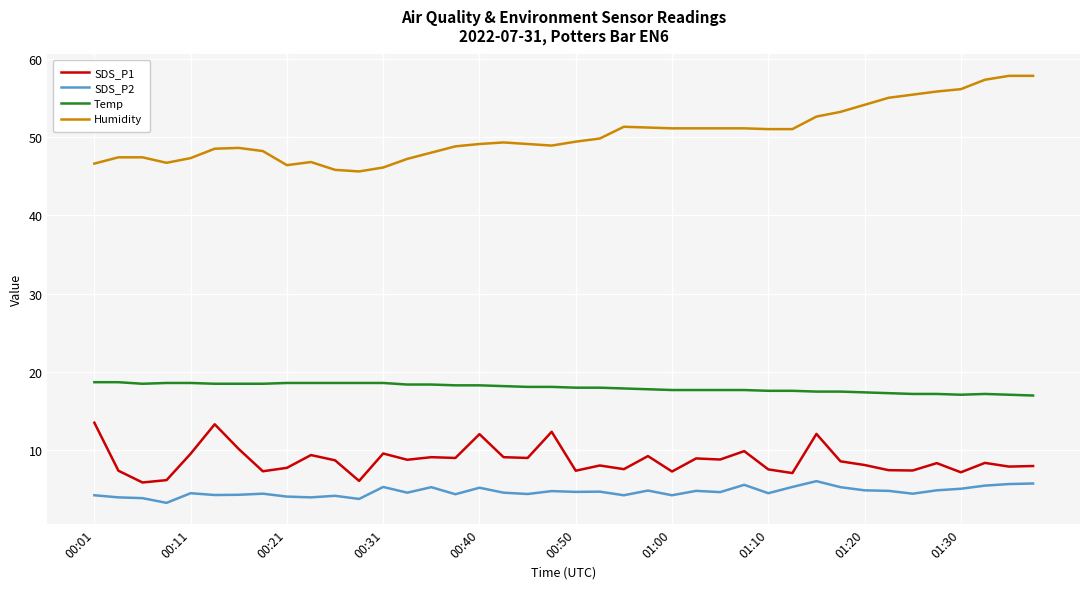

What are all the series names shown in the legend?

SDS_P1, SDS_P2, Temp, Humidity